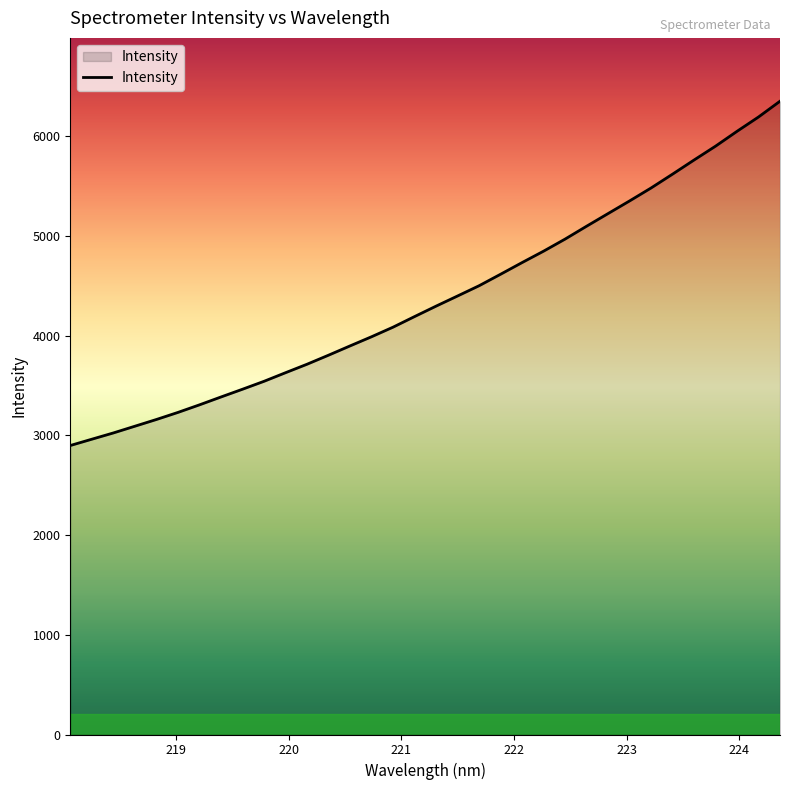

What is the maximum value shown in the chart?

6350.7